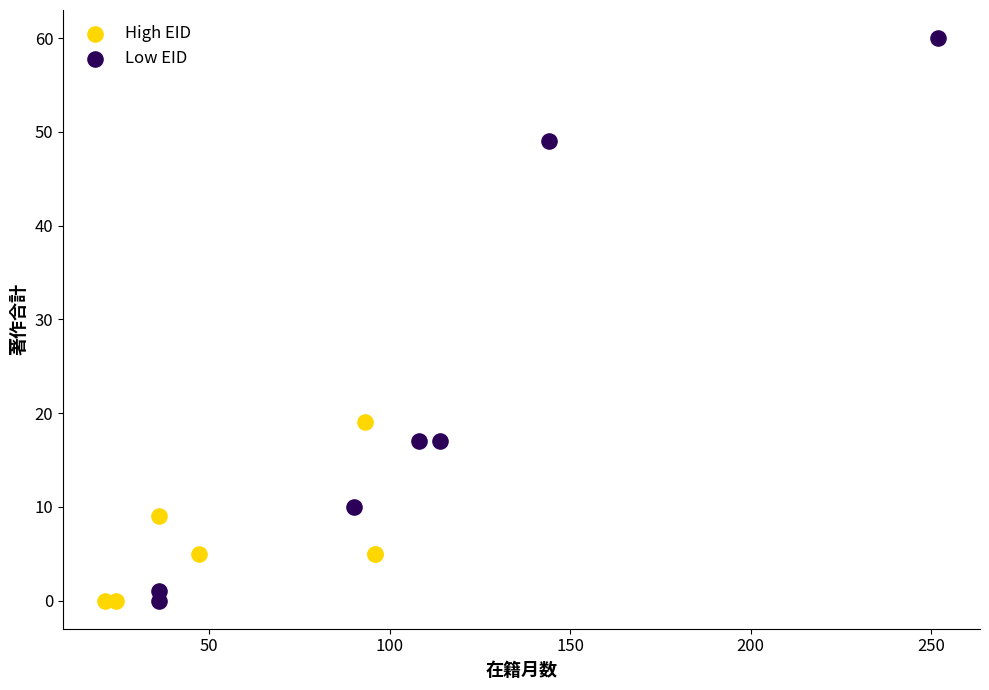

Which series has the largest Y range (max minus min)?

Low EID